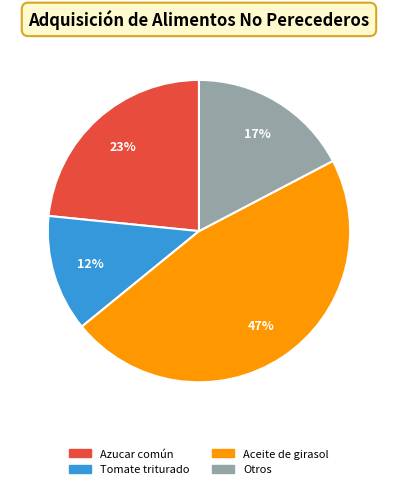

To the nearest percent, what is the average slice percentage?

25%